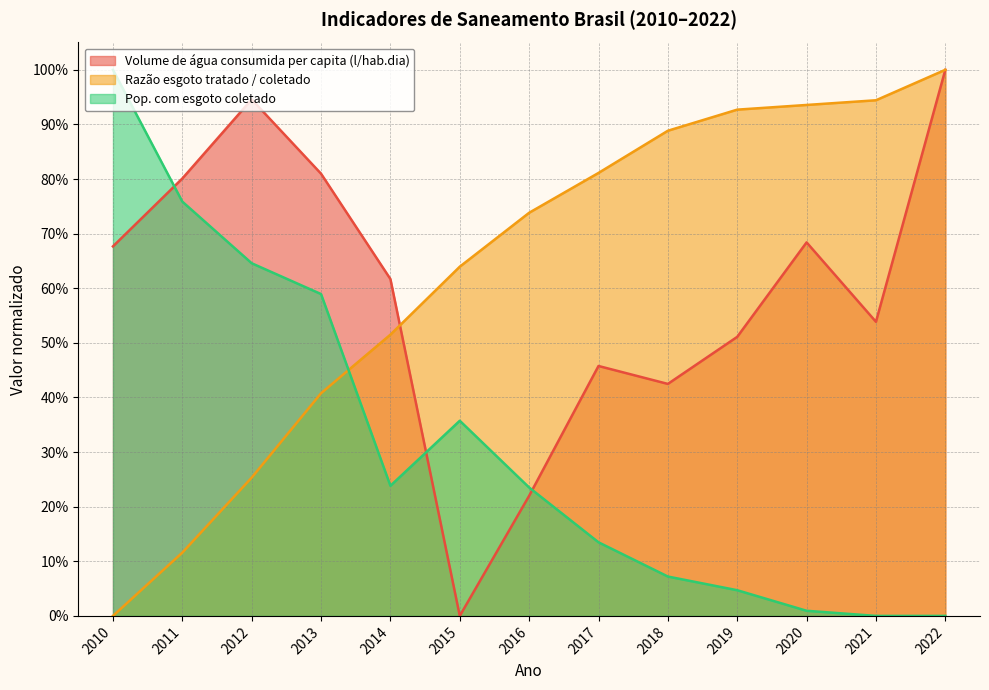

Which series has the largest total across all categories?

Razão esgoto tratado / coletado